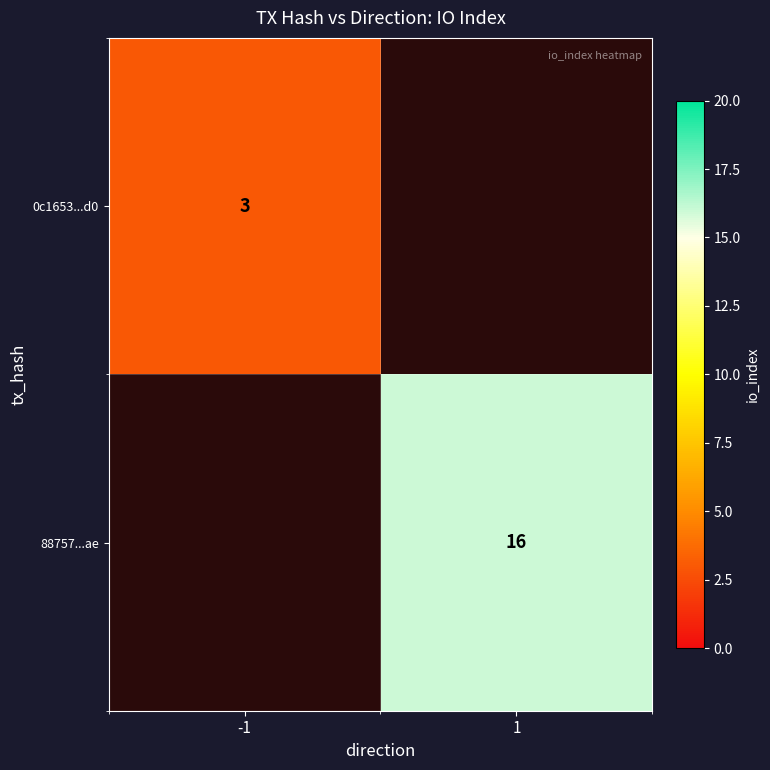

Is the value of 88757...ae at 1 greater than the value of 0c1653...d0 at -1?

Yes